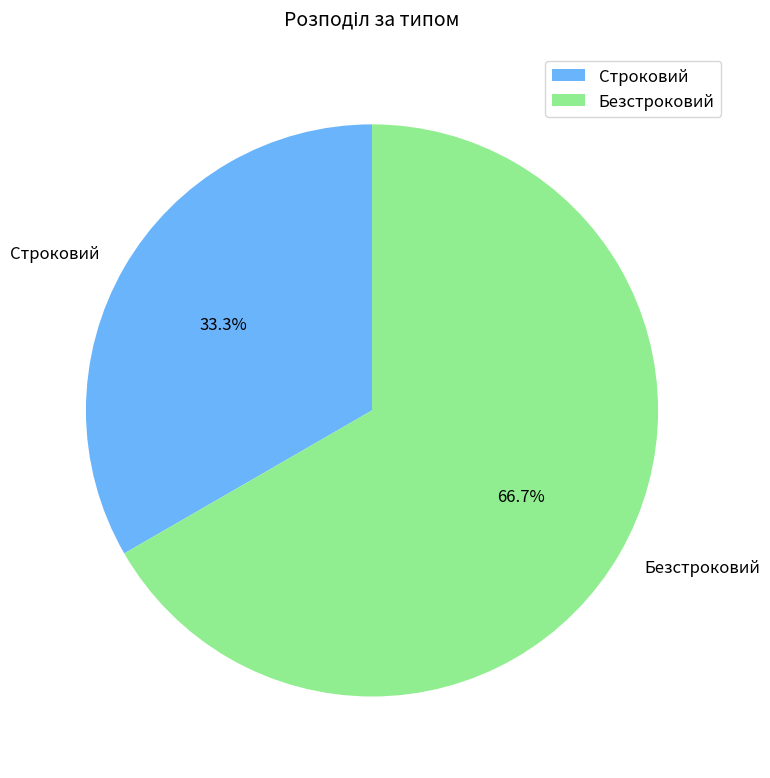

To the nearest percent, what portion does Строковий represent?

33%